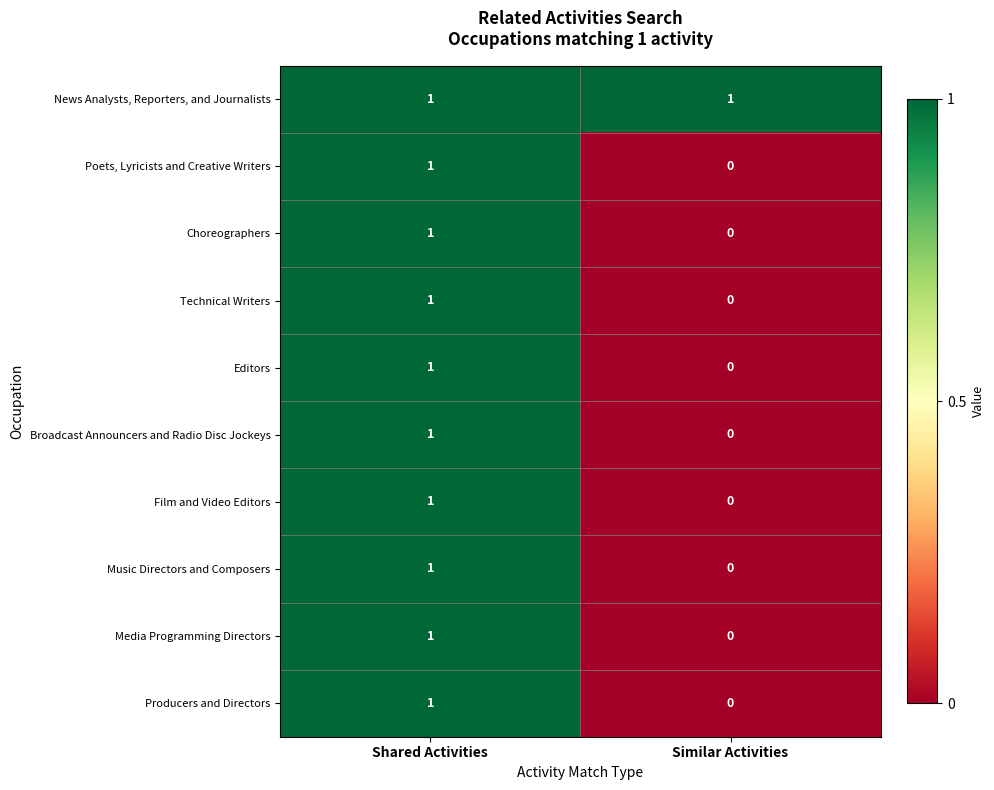

Which label corresponds to the smallest value in the chart?

Similar Activities